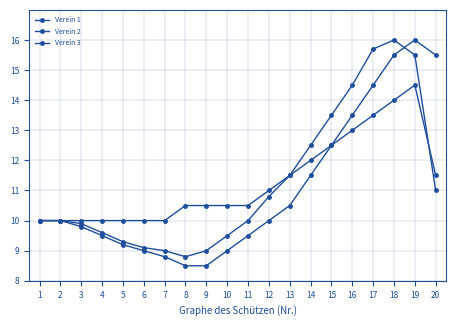

What is the minimum value shown in the chart?

8.5